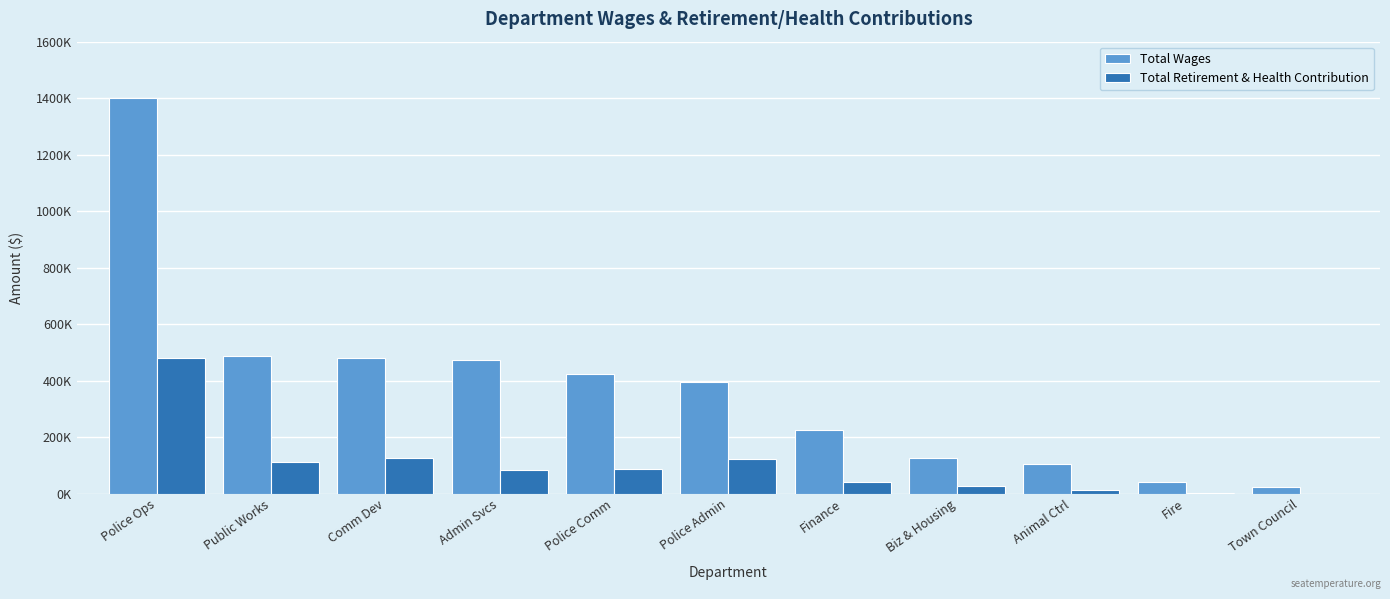

Rank the series by their maximum value, from lowest to highest.

Total Retirement & Health Contribution, Total Wages